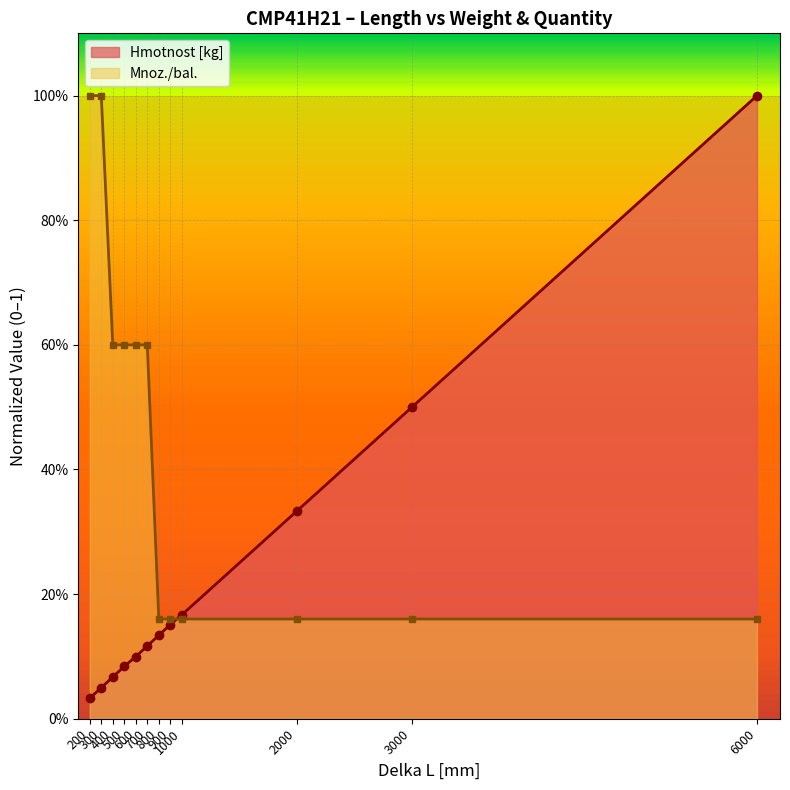

True or false: Mnoz./bal. has more than 2 points higher than both neighbors.

False